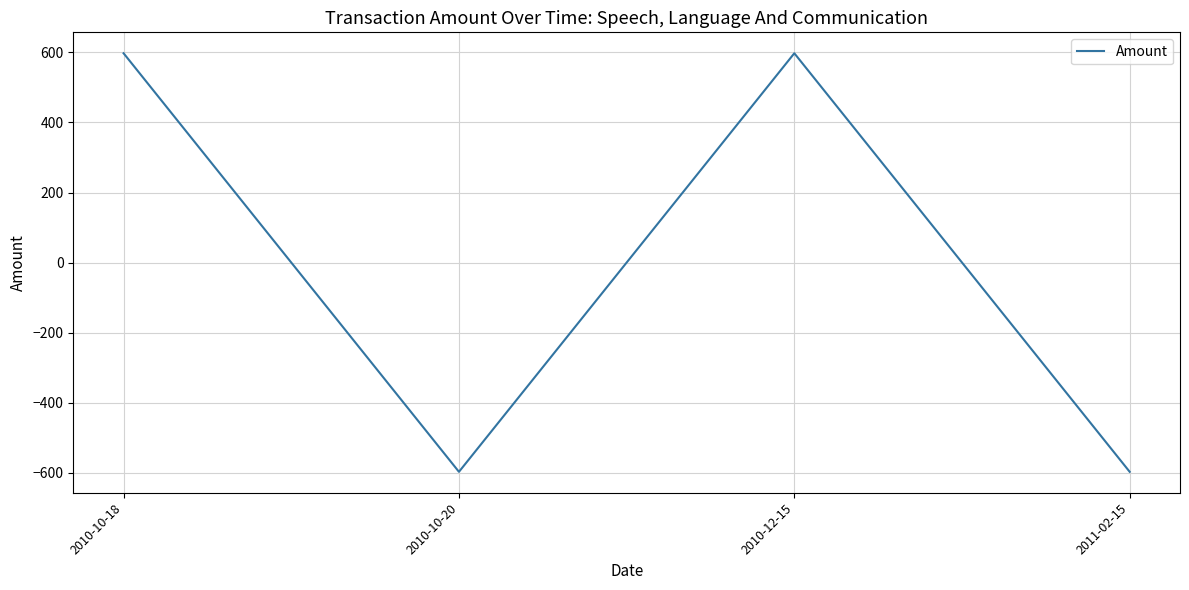

How many interior local valleys (lower than both neighbors) does the data have?

1